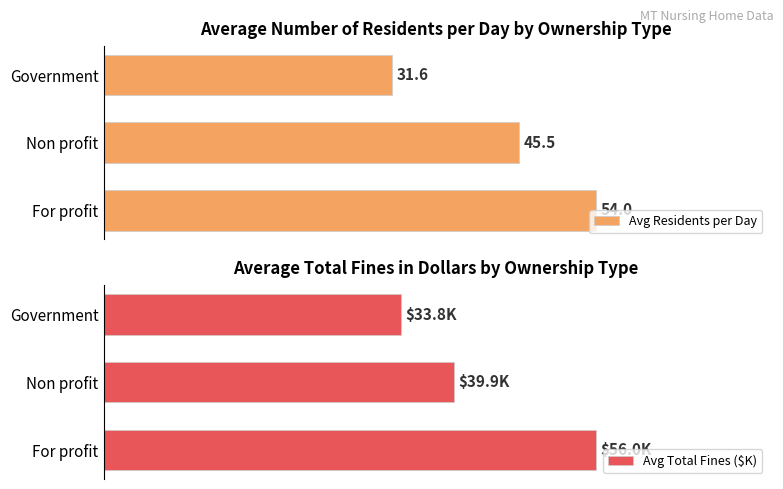

Which series changed the most between 0 and 2?

Avg Residents per Day